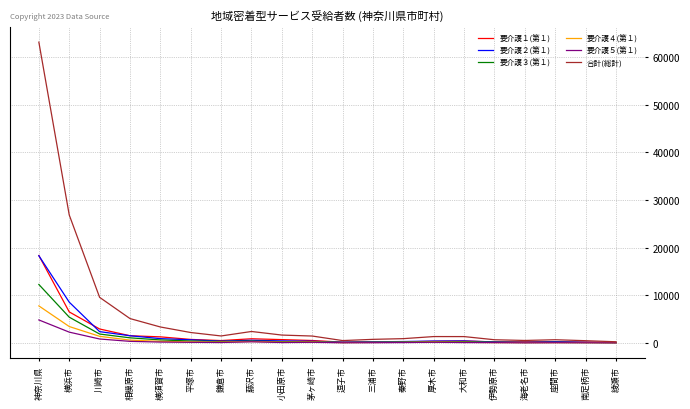

Which series has the widest spread of values?

合計(総計)